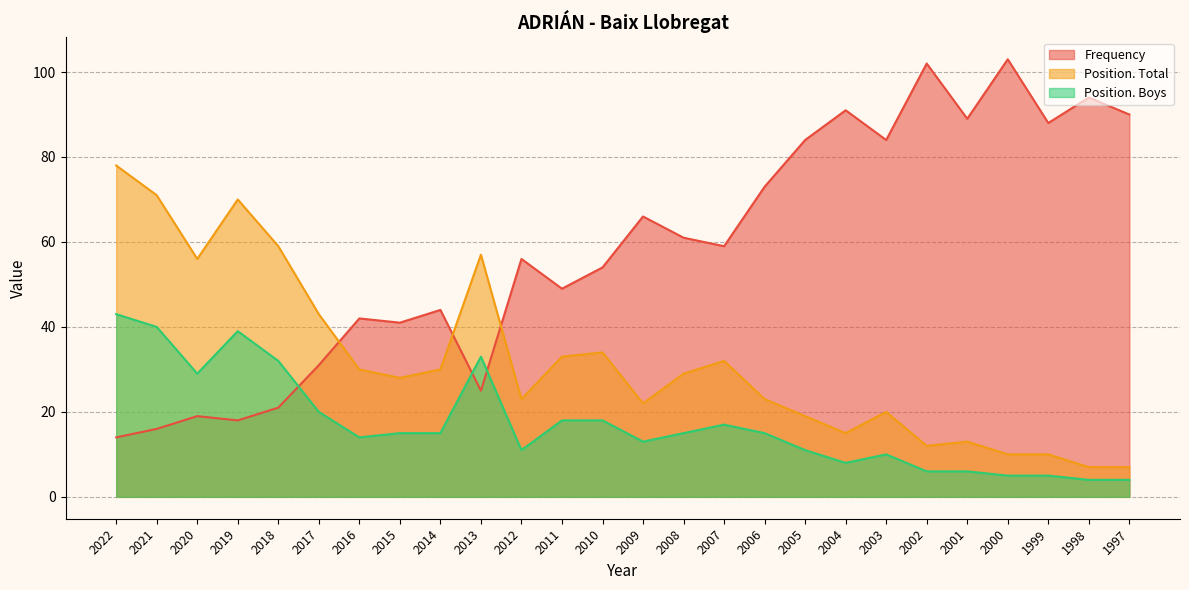

True or false: Position. Total and Position. Boys intersect in this chart.

False